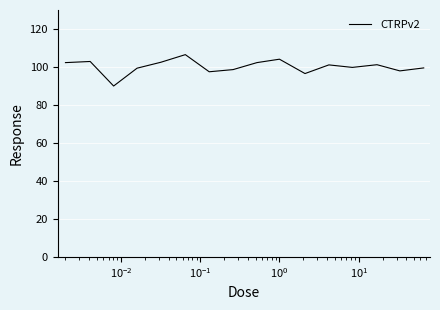

What is the maximum value shown in the chart?

106.5